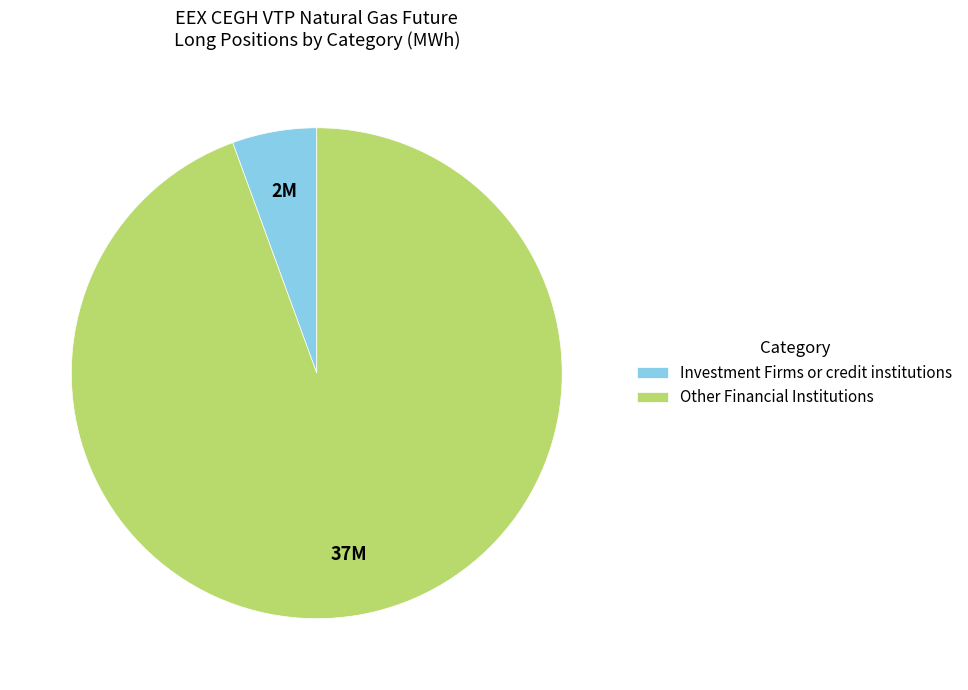

True or false: Other Financial Institutions accounts for 94% of the total.

True